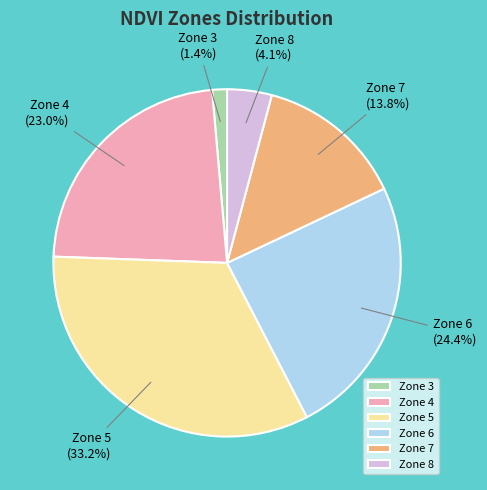

Do Zone 7 and Zone 5 together represent more than half of the pie?

No